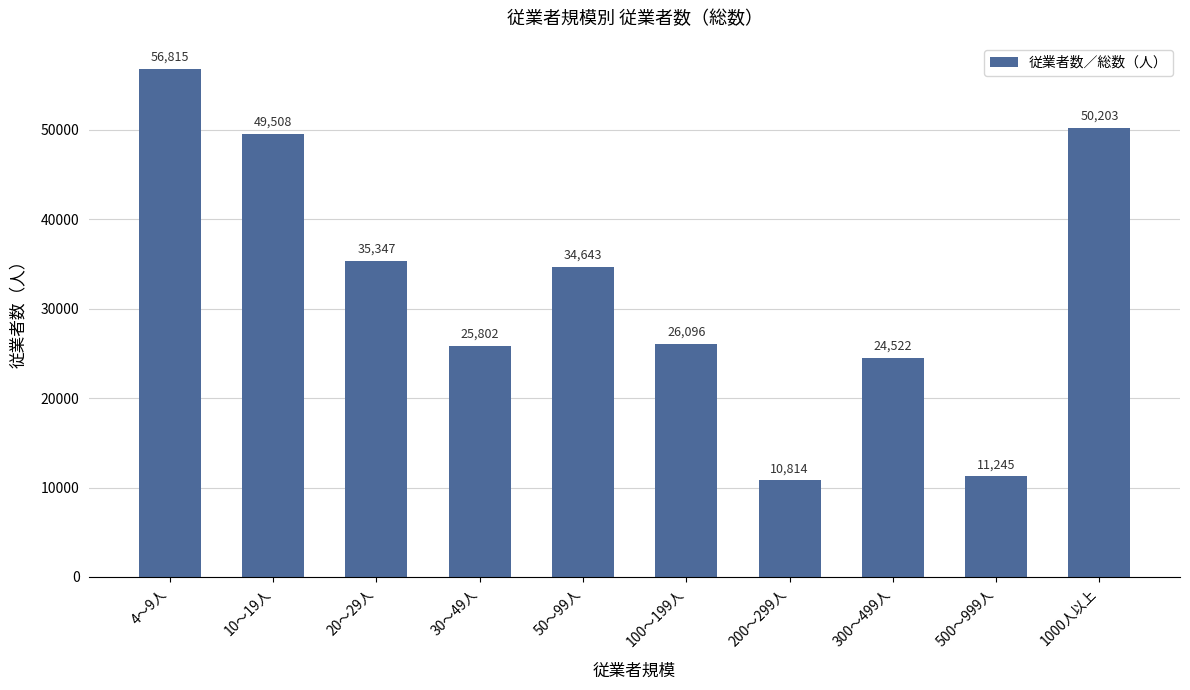

Reading left to right, extract all data points from this chart.

4～9人=56815	10～19人=49508	20～29人=35347	30～49人=25802	50～99人=34643	100～199人=26096	200～299人=10814	300～499人=24522	500～999人=11245	1000人以上=50203